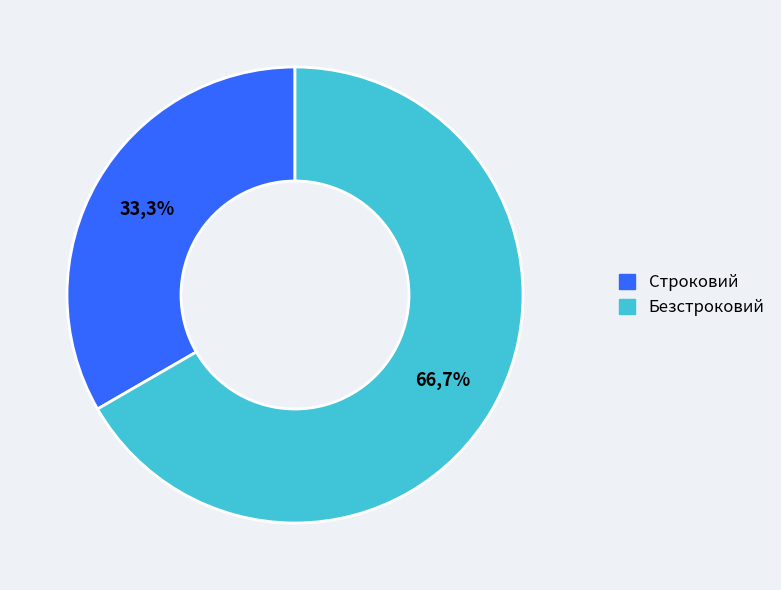

Which slice represents more than half of the pie?

Безстроковий